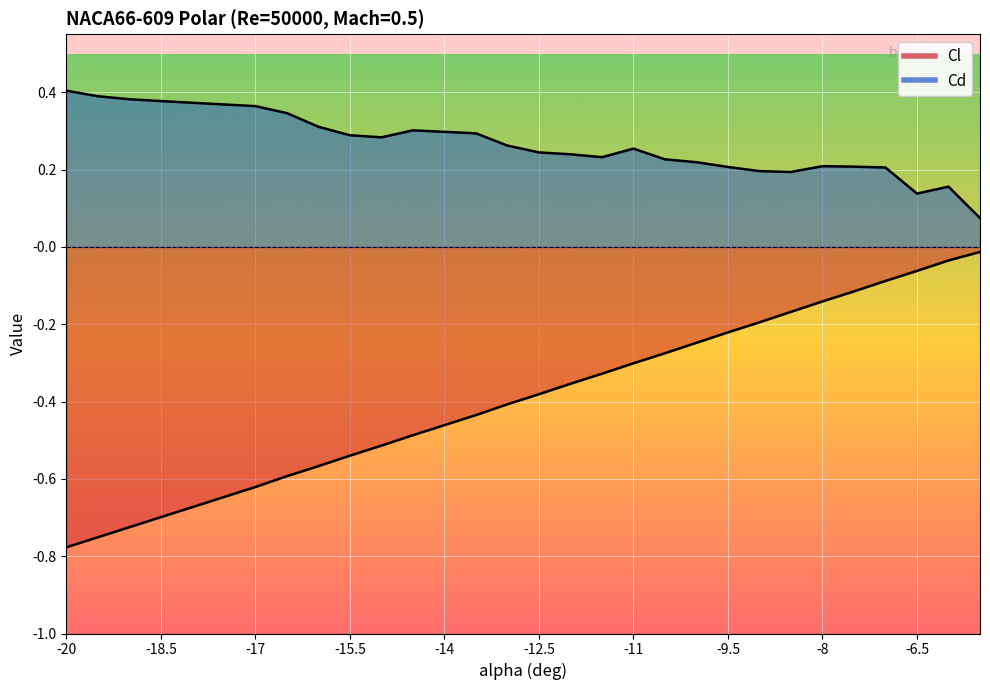

Is the value of Cd at -15.5 greater than the value of Cl at -8?

Yes